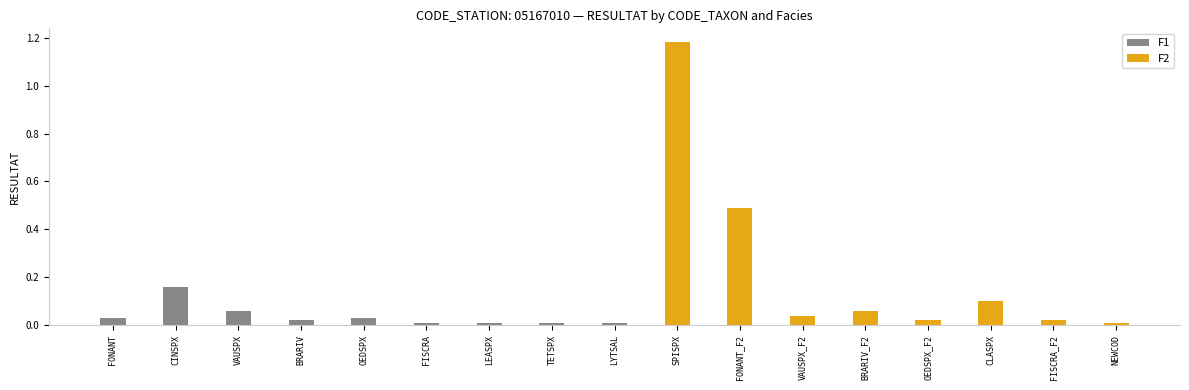

Between CINSPX and LYTSAL, which series saw the biggest shift?

F1